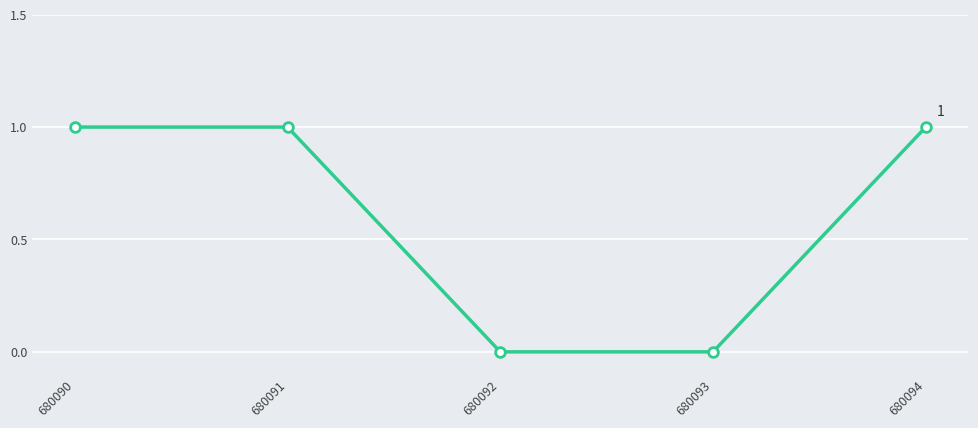

Reading right to left, list all the values displayed in this chart.

680094=1	680093=0	680092=0	680091=1	680090=1